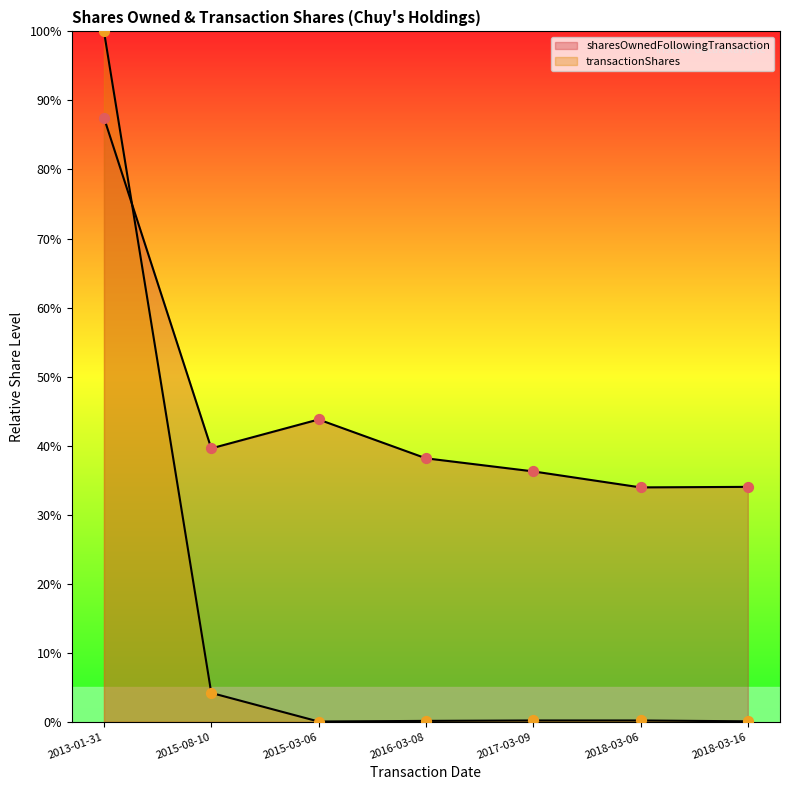

Which series reaches the maximum Y coordinate?

transactionShares